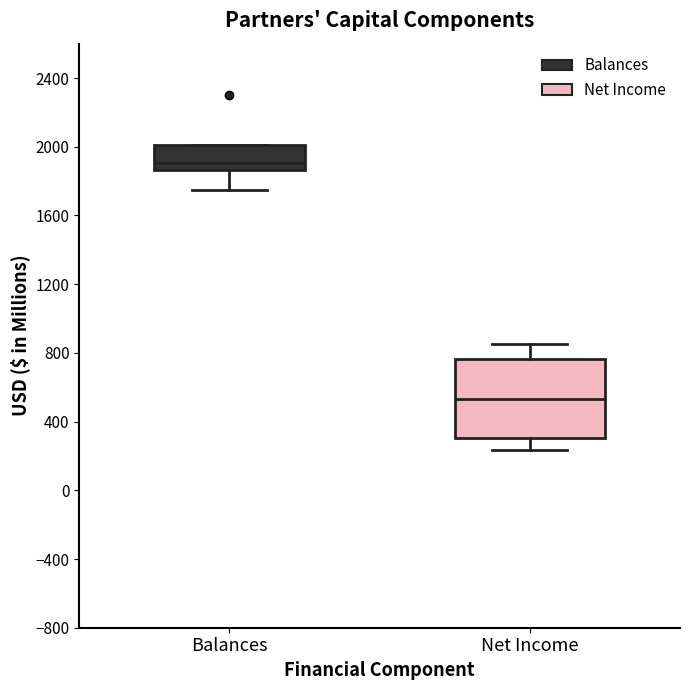

Reading left to right, read every box against the y-axis: the position of its median line, the range the box covers, and the ends of its whiskers. The values are not printed on the chart, so give them approximately, as read against the axis.

Balances: median 1900, box 1850 to 2000, whiskers 1750 to 2000
Net Income: median 550, box 300 to 750, whiskers 250 to 850